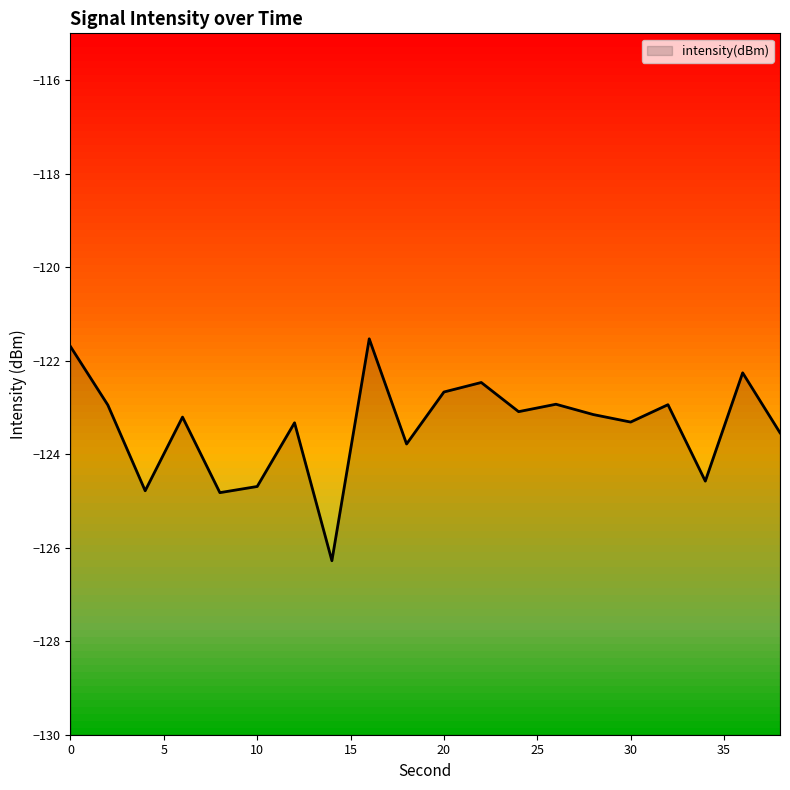

What is the smallest value displayed?

-126.3